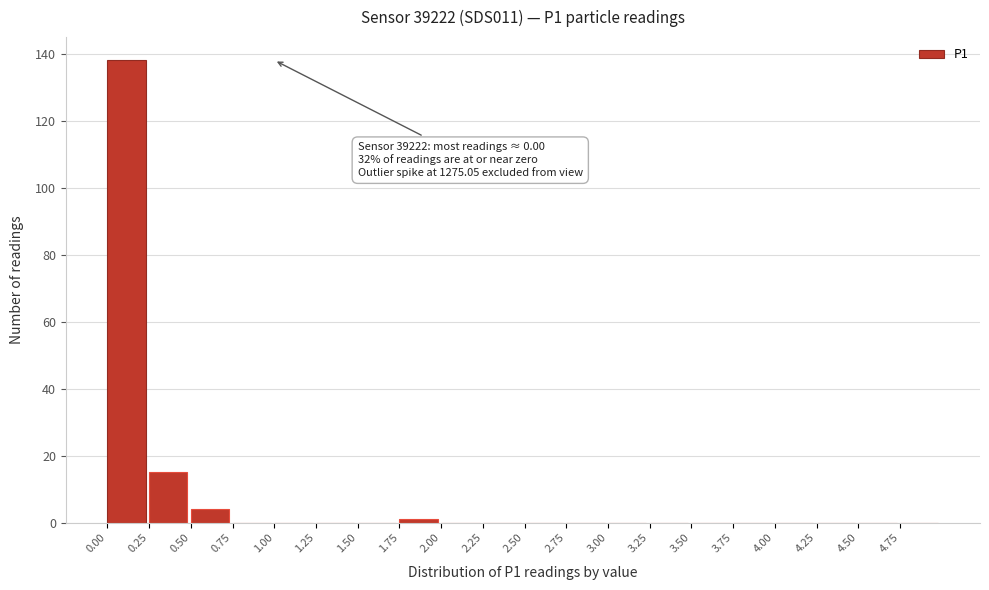

Which range on the x-axis has the tallest bar?

0.00 to 0.25